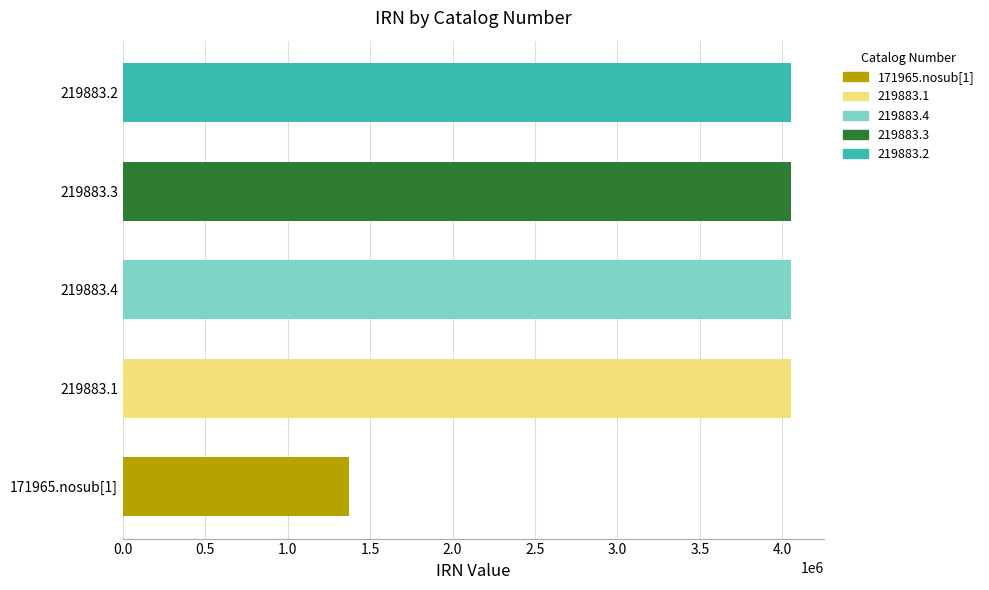

At which label is the value closest to 2711886?

219883.4